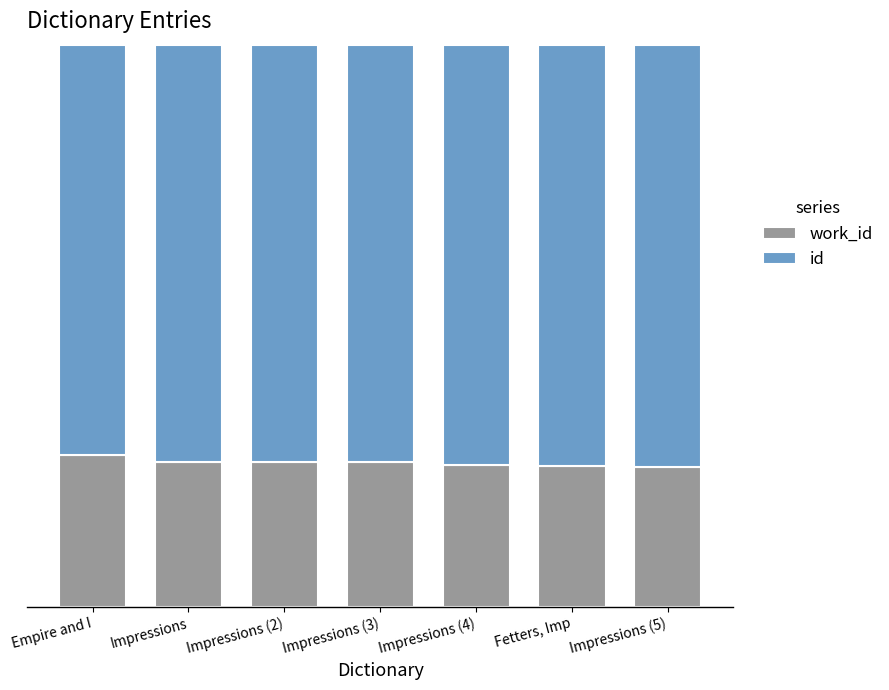

Are the bars horizontal?

No